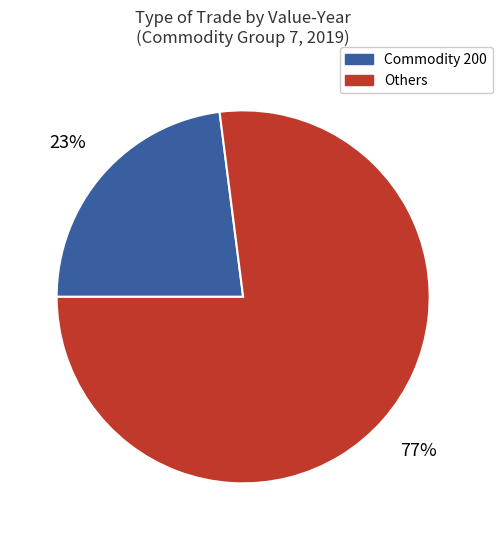

Count the number of slices in the pie.

2